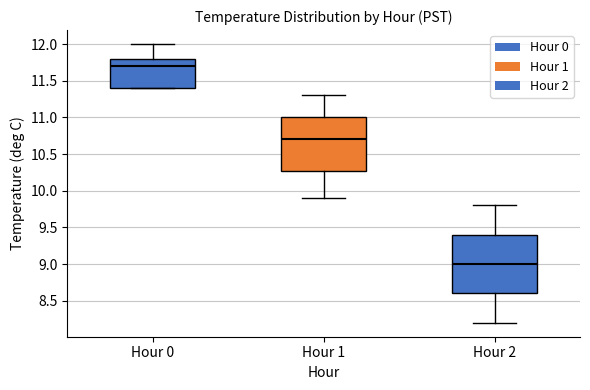

Which box is the tallest, from its lower edge to its upper edge?

Hour 2